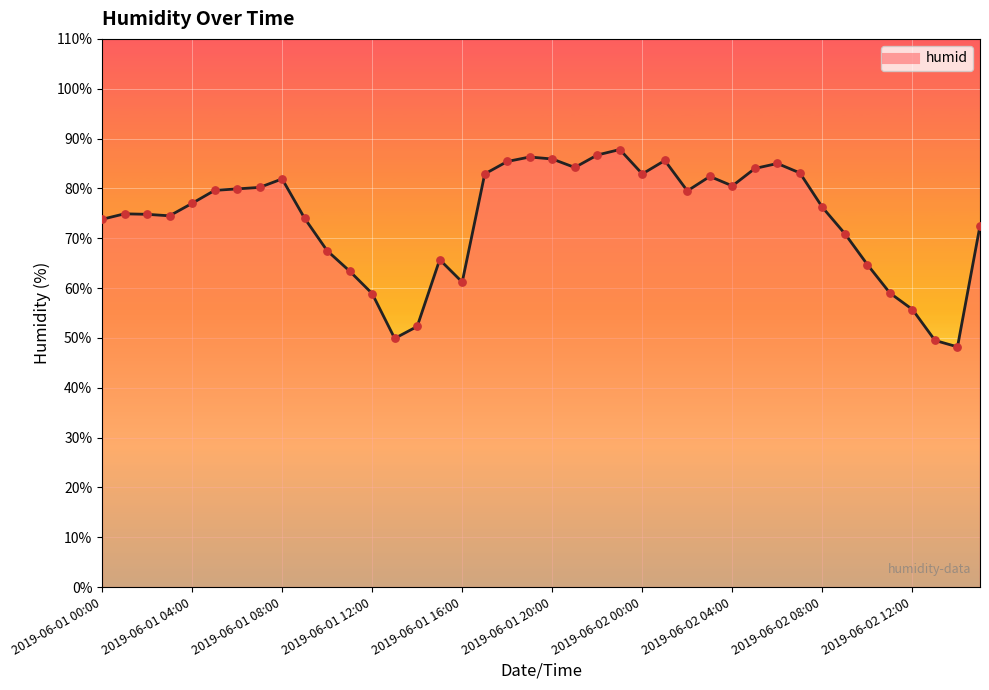

What is the difference between the maximum and minimum values?

39.6